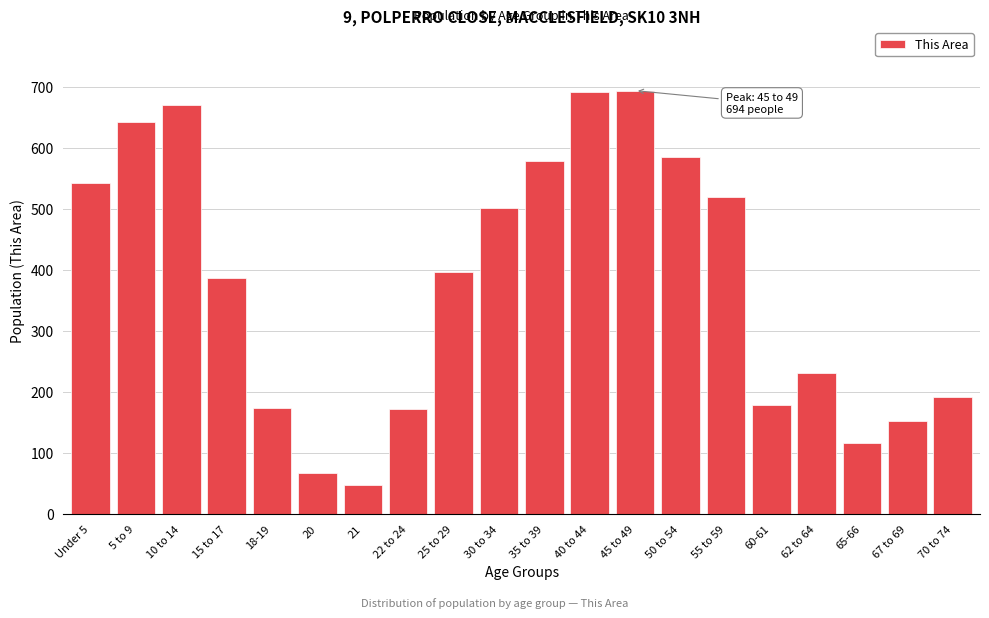

Read the value at 25 to 29, to the nearest 100.

400